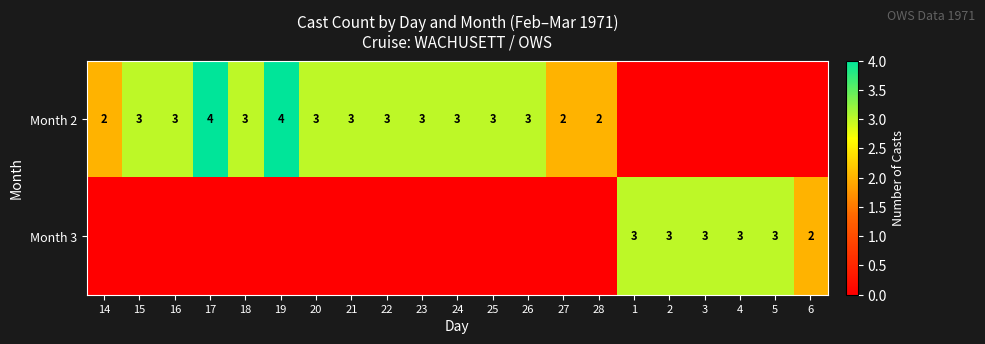

List the labels in order of Month 2 value, smallest first.

1, 2, 3, 4, 5, 6, 14, 27, 28, 15, 16, 18, 20, 21, 22, 23, 24, 25, 26, 17, 19